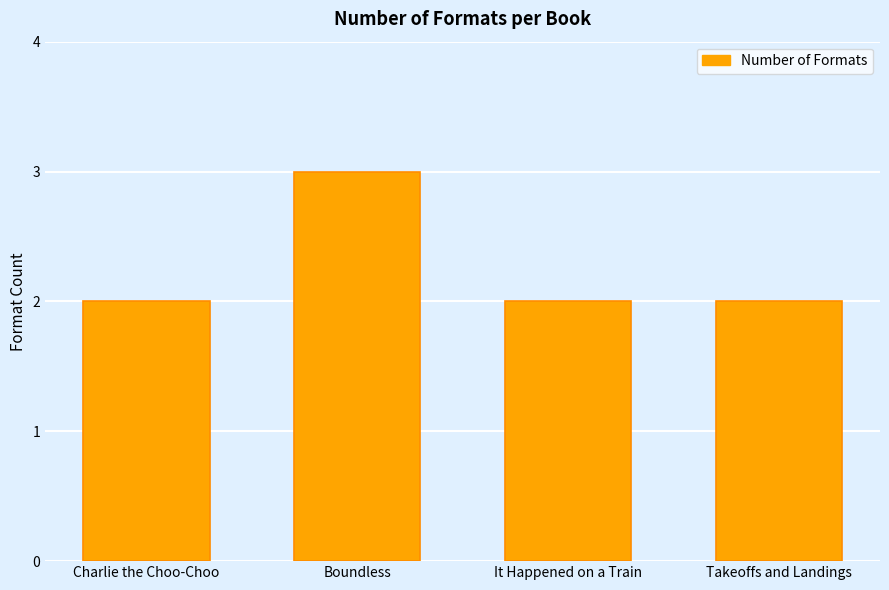

The chart shows a value of 2 at It Happened on a Train. True or false?

True